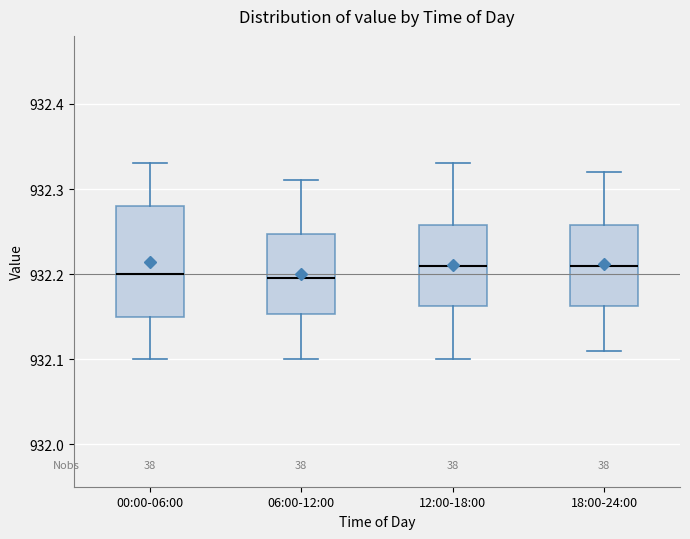

Reading left to right, read every box against the y-axis: the position of its median line, the range the box covers, and the ends of its whiskers. The values are not printed on the chart, so give them approximately, as read against the axis.

00:00-06:00: median 932.20, box 932.15 to 932.28, whiskers 932.10 to 932.33
06:00-12:00: median 932.20, box 932.15 to 932.25, whiskers 932.10 to 932.31
12:00-18:00: median 932.21, box 932.16 to 932.26, whiskers 932.10 to 932.33
18:00-24:00: median 932.21, box 932.16 to 932.26, whiskers 932.11 to 932.32